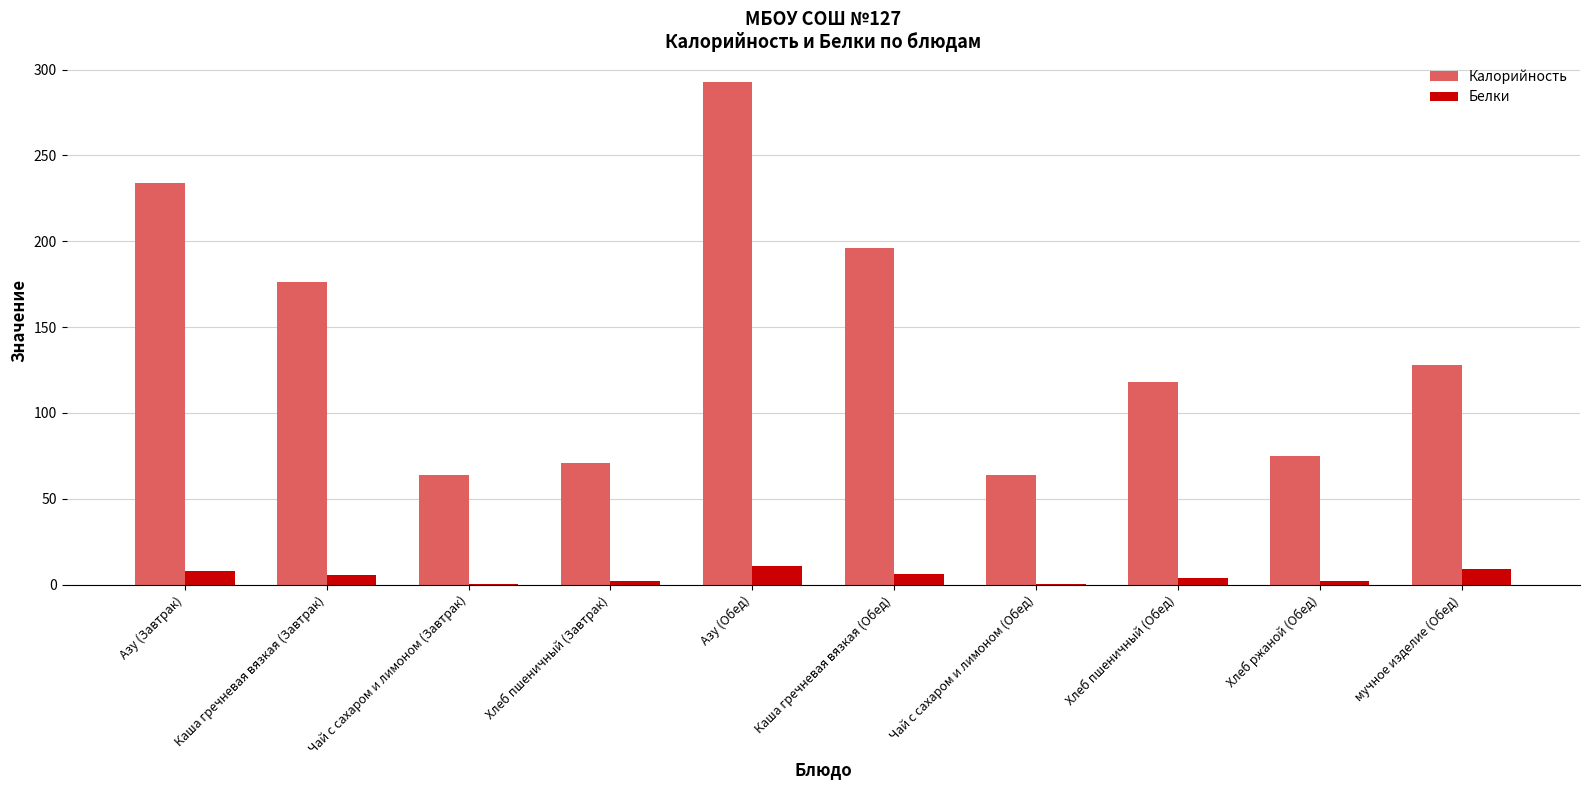

Is it true that Калорийность equals 20.7 at Хлеб пшеничный (Завтрак)?

False